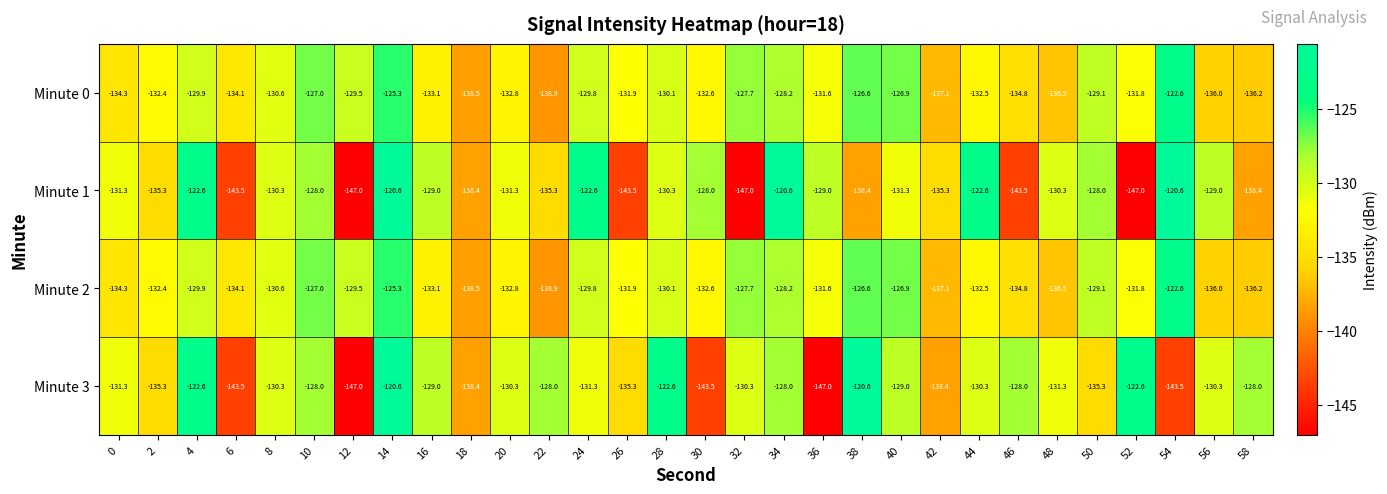

How many values in the Minute 2 series are below -131?

17